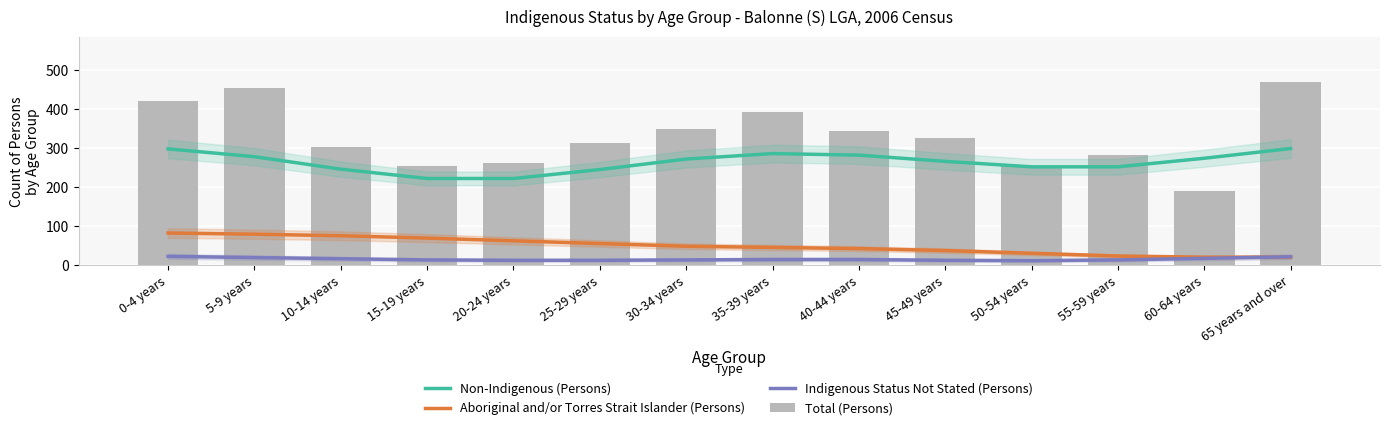

At which label does Total (Persons) first exceed 327?

0-4 years